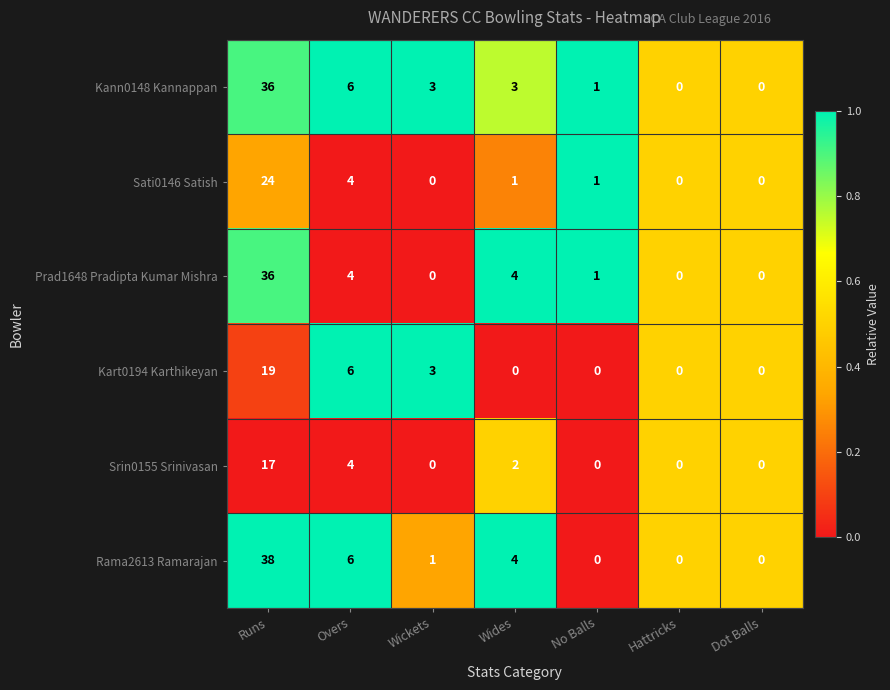

Is it true that Sati0146 Satish equals -11 at Wickets?

False